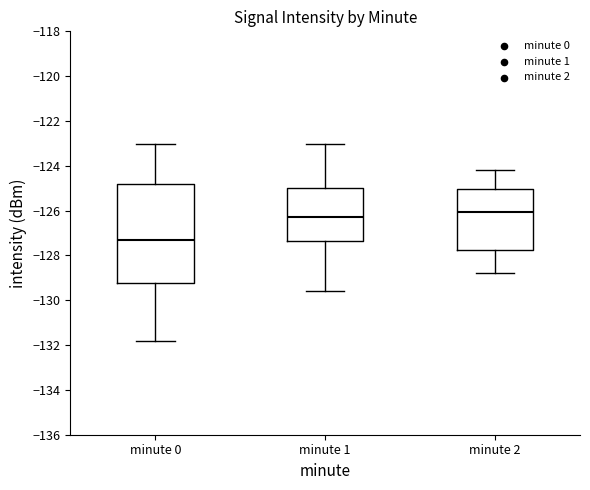

Comparing the boxes themselves (not the whiskers), which one is the tallest?

minute 0